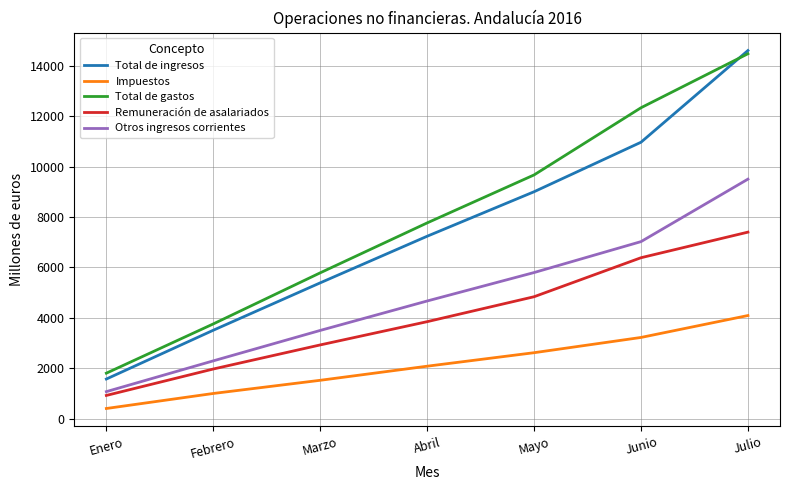

At how many categories does at least one series exceed 10116?

2